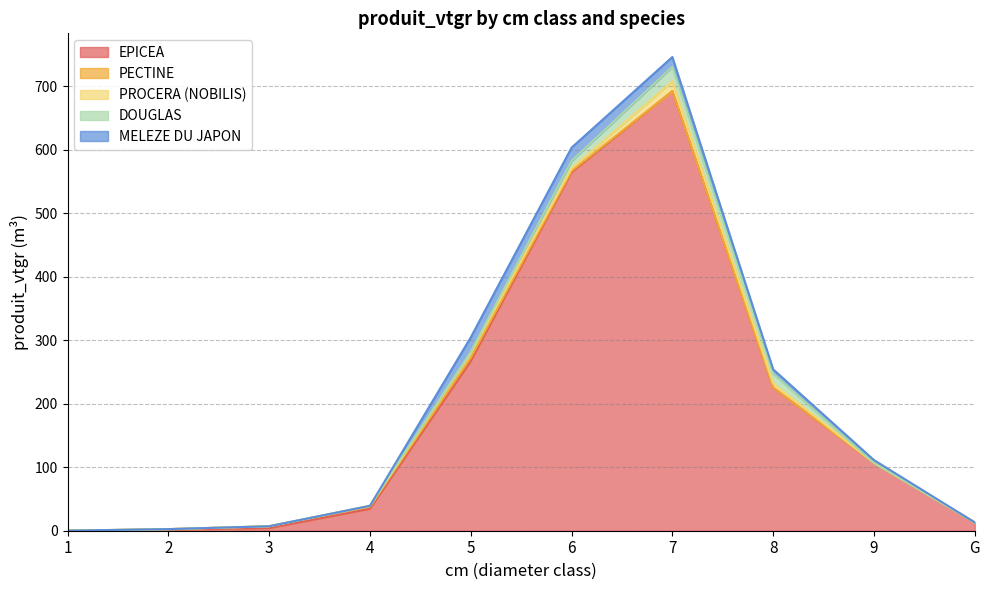

Is the value of PECTINE at 9 greater than the value of PROCERA (NOBILIS) at 4?

No